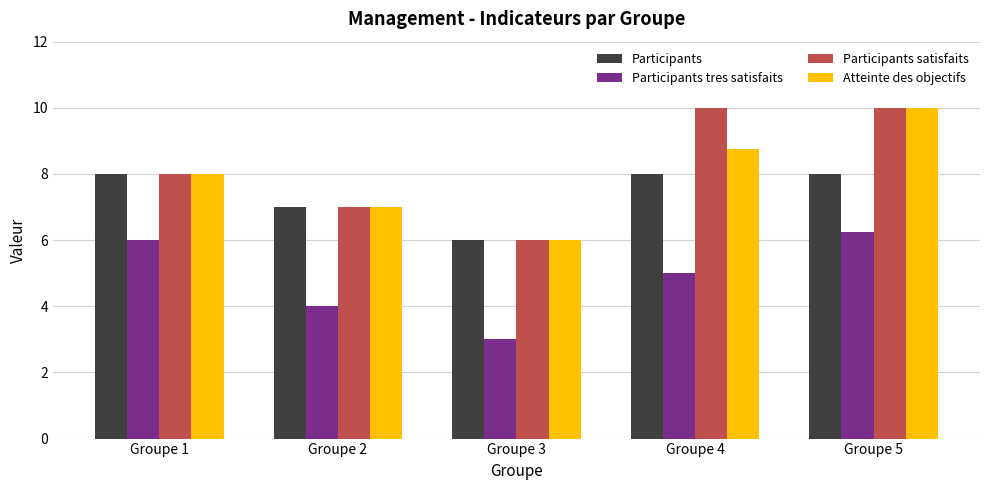

What is the lowest value of the Participants tres satisfaits series?

3.0